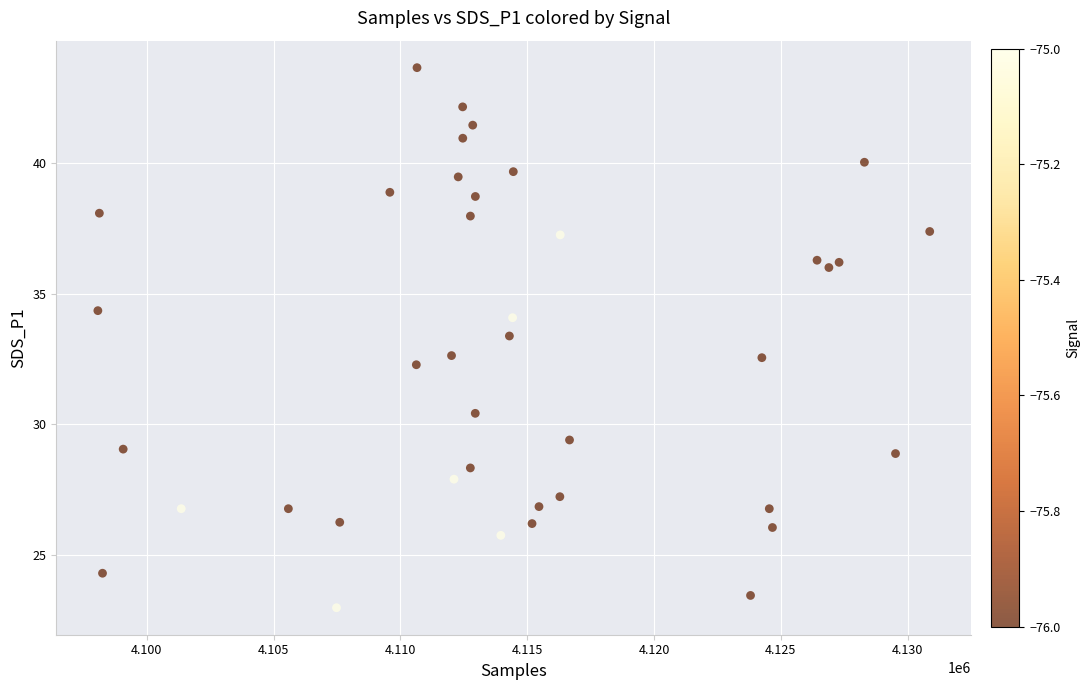

What is the range of X values (max minus min)?

32803.0